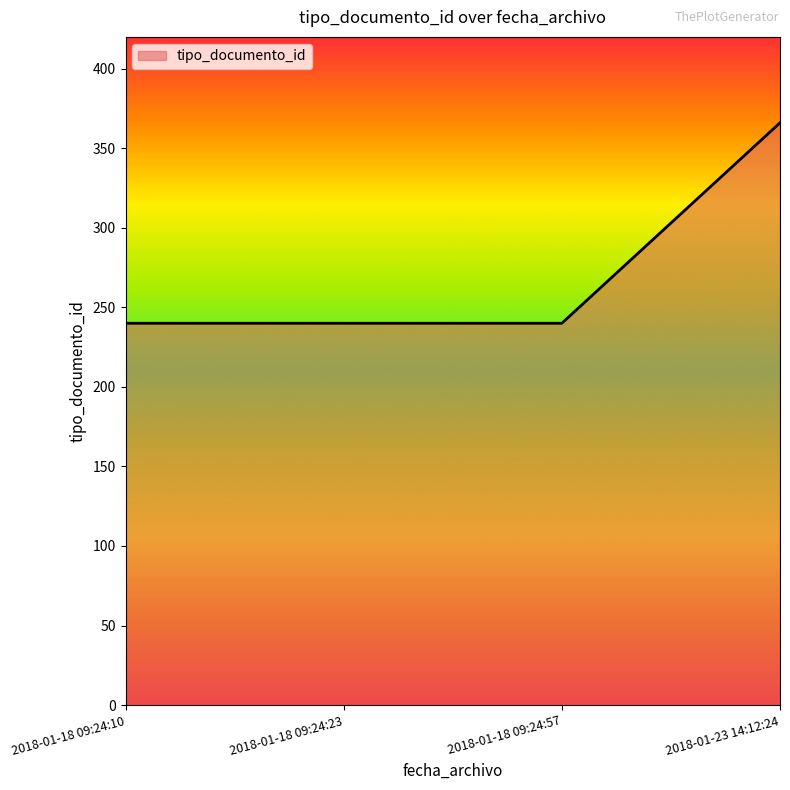

Is it true that the value at 2018-01-23 14:12:24 is 366?

True